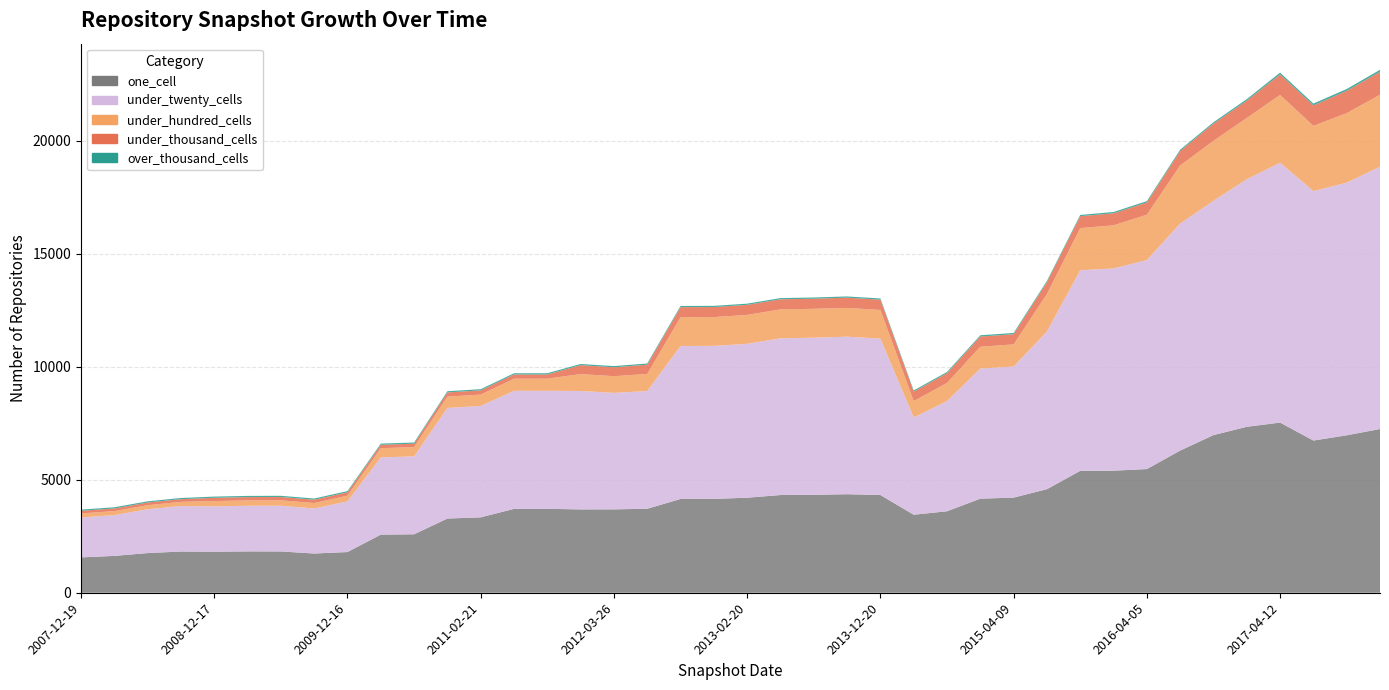

Reading left to right, extract all data points from this chart.

one_cell: 1564	1630	1755	1823	1815	1829	1827	1735	1800	2571	2586	3282	3336	3710	3712	3686	3689	3715	4148	4151	4204	4322	4332	4359	4323	3451	3604	4162	4208	4581	5392	5399	5471	6288	6974	7340	7527	6732	6965	7243
under_twenty_cells: 1766	1803	1939	2013	2006	2019	2021	1993	2240	3415	3446	4892	4927	5222	5222	5237	5152	5208	6767	6768	6807	6932	6950	6967	6916	4302	4873	5755	5798	6974	8873	8947	9243	10040	10363	10951	11492	11033	11175	11601
under_hundred_cells: 178	178	179	184	235	237	240	241	255	409	411	501	502	536	536	749	738	756	1274	1274	1279	1279	1278	1273	1271	724	804	966	979	1661	1865	1905	2009	2569	2653	2710	3001	2888	3074	3184
under_thousand_cells: 118	118	119	119	145	147	148	147	149	150	150	186	186	187	187	394	394	409	444	444	445	447	447	454	454	418	432	451	451	522	527	533	541	642	762	764	905	902	988	1017
over_thousand_cells: 52	52	52	52	52	52	52	52	52	52	52	53	53	53	53	53	53	53	53	53	53	53	53	53	53	53	53	55	55	55	55	58	59	59	59	69	82	82	80	86